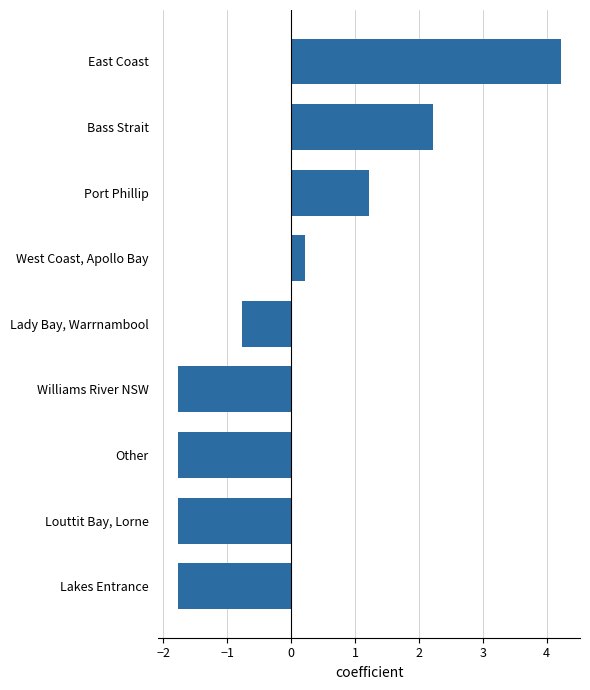

Which category has the highest value across all series?

East Coast